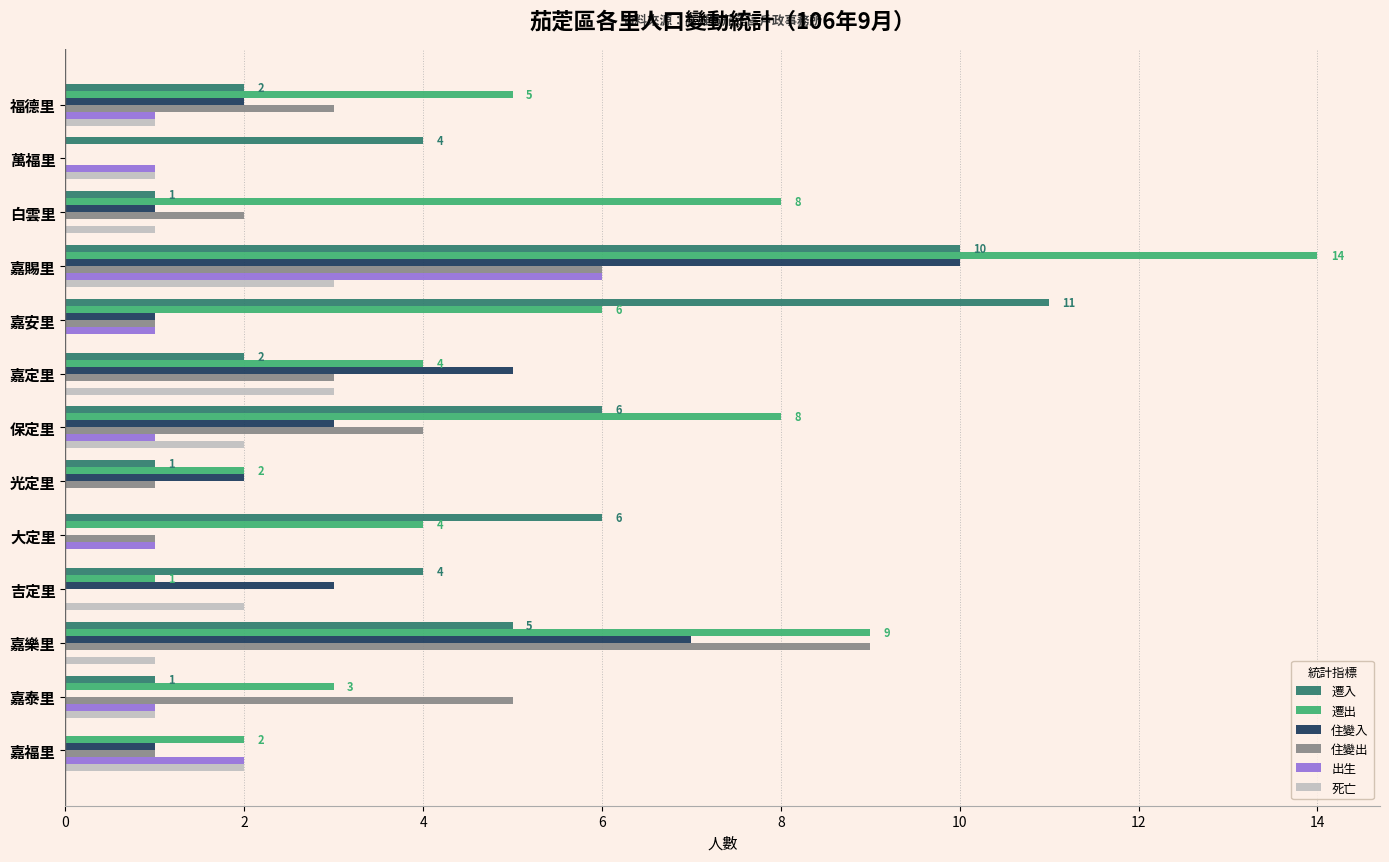

What is the sum of the 住變出 values at 保定里 and 白雲里?

6